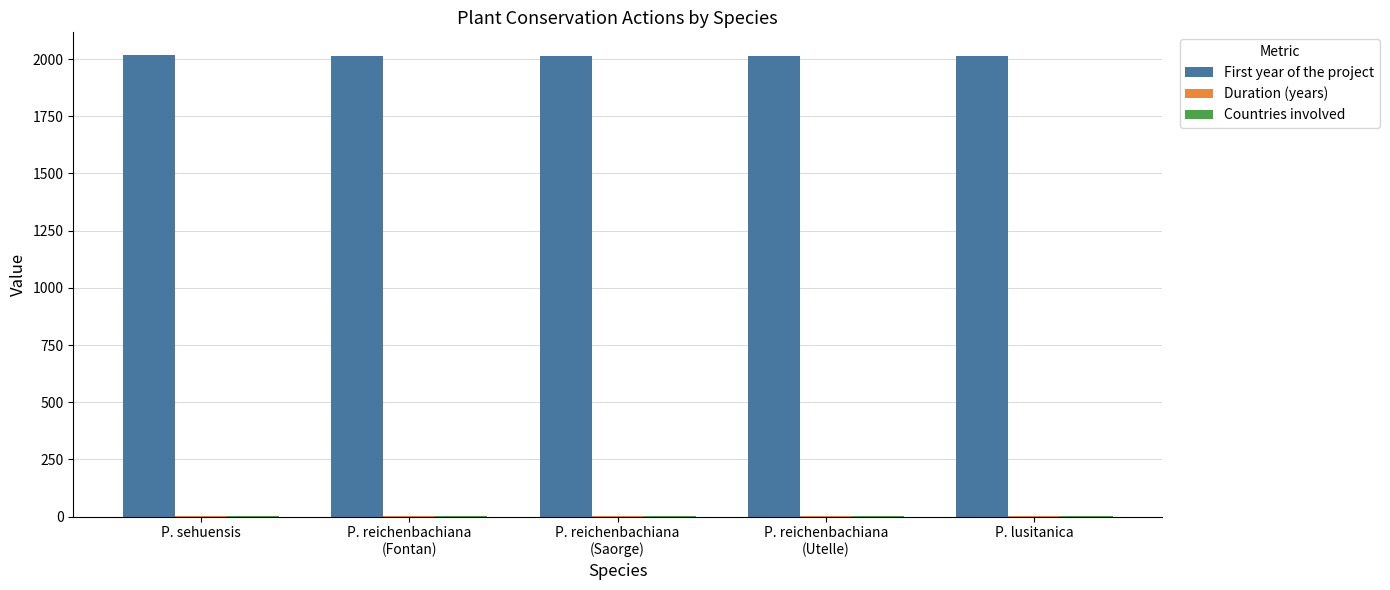

What is the sum of all First year of the project values?

10064